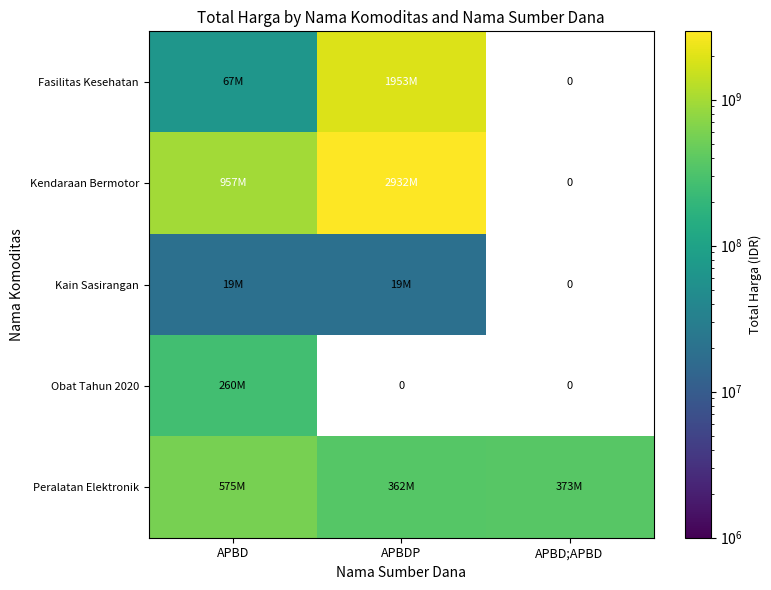

Which series has the largest range (max minus min)?

Kendaraan Bermotor